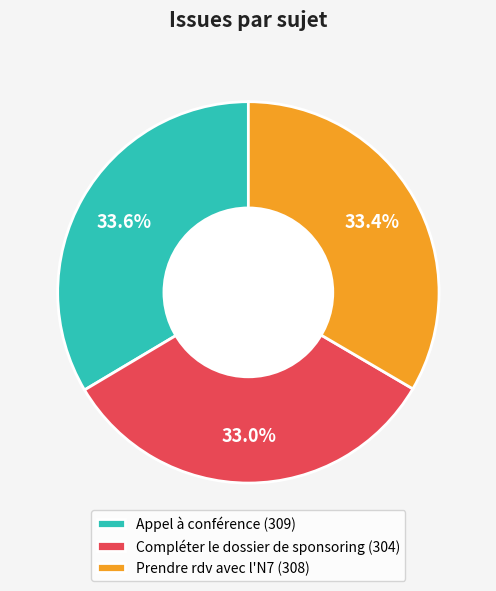

Combined, do Appel à conférence (309) and Compléter le dossier de sponsoring (304) account for over 50%?

Yes